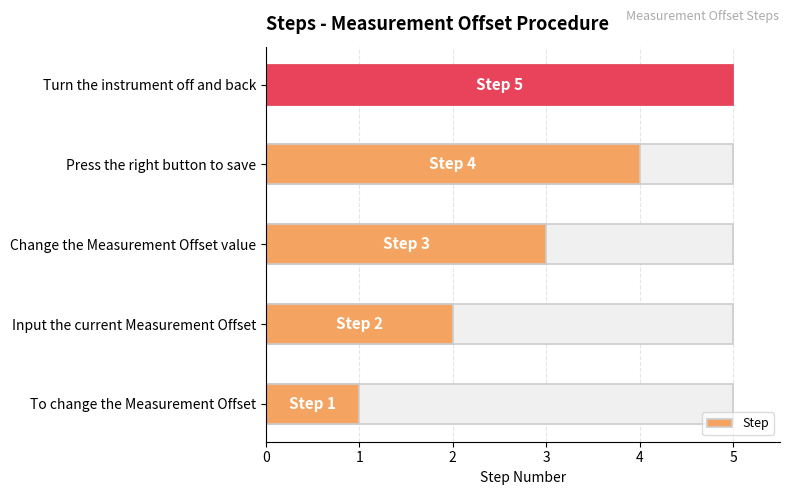

What is the minimum value shown in the chart?

1